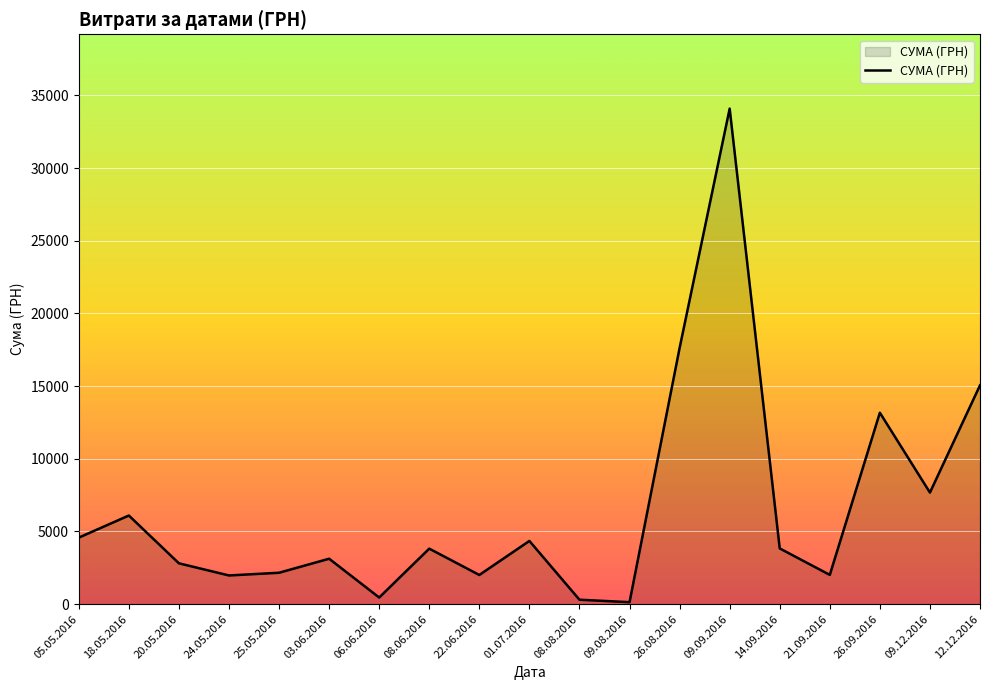

What is the difference between the maximum and minimum values?

33951.9